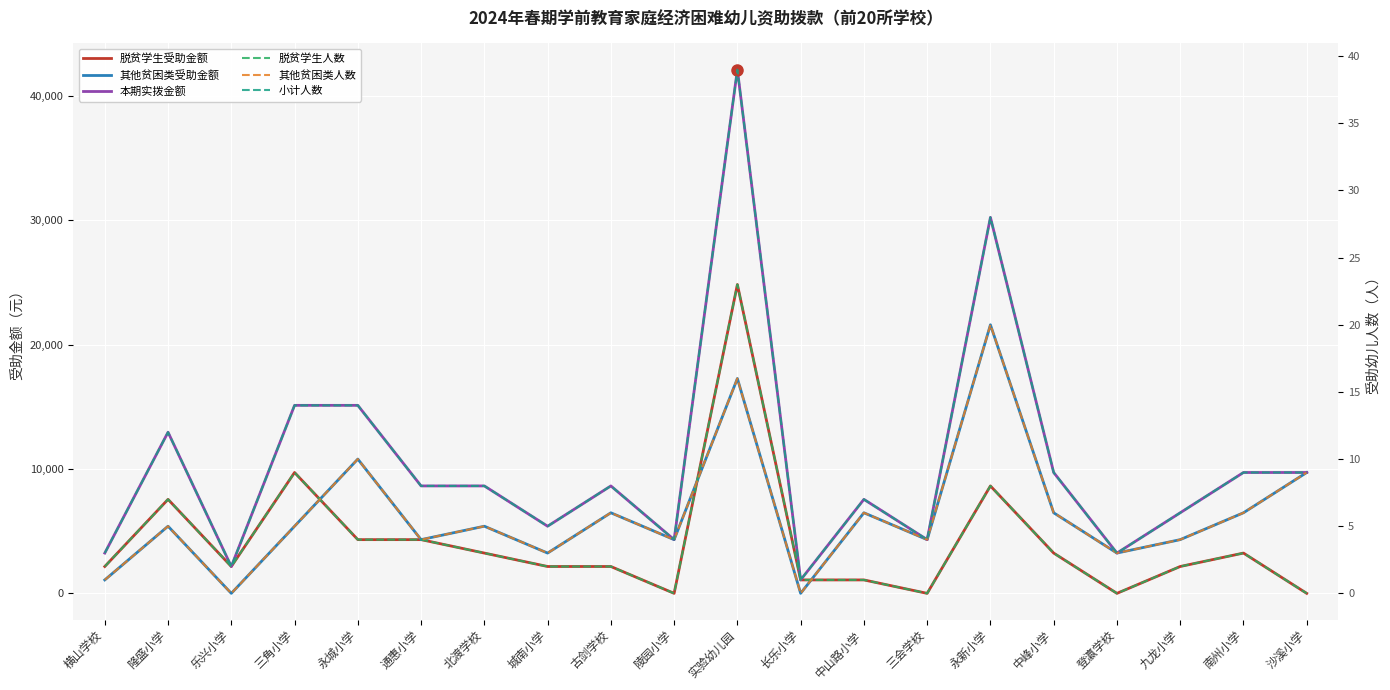

Reading left to right, what are all the values shown in this chart?

脱贫学生受助金额: 横山学校=2160	隆盛小学=7560	乐兴小学=2160	三角小学=9720	永城小学=4320	通惠小学=4320	北渡学校=3240	城南小学=2160	古剑学校=2160	陵园小学=0	实验幼儿园=24840	长乐小学=1080	中山路小学=1080	三会学校=0	永新小学=8640	中峰小学=3240	登瀛学校=0	九龙小学=2160	南州小学=3240	沙溪小学=0
其他贫困类受助金额: 横山学校=1080	隆盛小学=5400	乐兴小学=0	三角小学=5400	永城小学=10800	通惠小学=4320	北渡学校=5400	城南小学=3240	古剑学校=6480	陵园小学=4320	实验幼儿园=17280	长乐小学=0	中山路小学=6480	三会学校=4320	永新小学=21600	中峰小学=6480	登瀛学校=3240	九龙小学=4320	南州小学=6480	沙溪小学=9720
本期实拨金额: 横山学校=3240	隆盛小学=12960	乐兴小学=2160	三角小学=15120	永城小学=15120	通惠小学=8640	北渡学校=8640	城南小学=5400	古剑学校=8640	陵园小学=4320	实验幼儿园=42120	长乐小学=1080	中山路小学=7560	三会学校=4320	永新小学=30240	中峰小学=9720	登瀛学校=3240	九龙小学=6480	南州小学=9720	沙溪小学=9720
脱贫学生人数: 横山学校=2	隆盛小学=7	乐兴小学=2	三角小学=9	永城小学=4	通惠小学=4	北渡学校=3	城南小学=2	古剑学校=2	陵园小学=0	实验幼儿园=23	长乐小学=1	中山路小学=1	三会学校=0	永新小学=8	中峰小学=3	登瀛学校=0	九龙小学=2	南州小学=3	沙溪小学=0
其他贫困类人数: 横山学校=1	隆盛小学=5	乐兴小学=0	三角小学=5	永城小学=10	通惠小学=4	北渡学校=5	城南小学=3	古剑学校=6	陵园小学=4	实验幼儿园=16	长乐小学=0	中山路小学=6	三会学校=4	永新小学=20	中峰小学=6	登瀛学校=3	九龙小学=4	南州小学=6	沙溪小学=9
小计人数: 横山学校=3	隆盛小学=12	乐兴小学=2	三角小学=14	永城小学=14	通惠小学=8	北渡学校=8	城南小学=5	古剑学校=8	陵园小学=4	实验幼儿园=39	长乐小学=1	中山路小学=7	三会学校=4	永新小学=28	中峰小学=9	登瀛学校=3	九龙小学=6	南州小学=9	沙溪小学=9